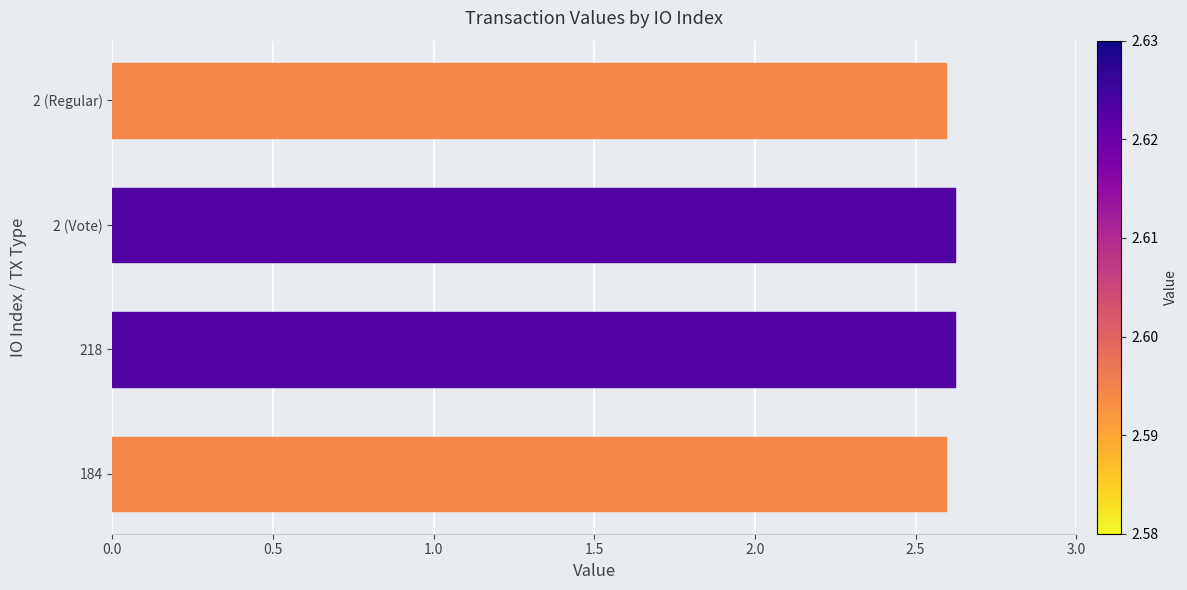

The value at 218 is 1.8. True or false?

False